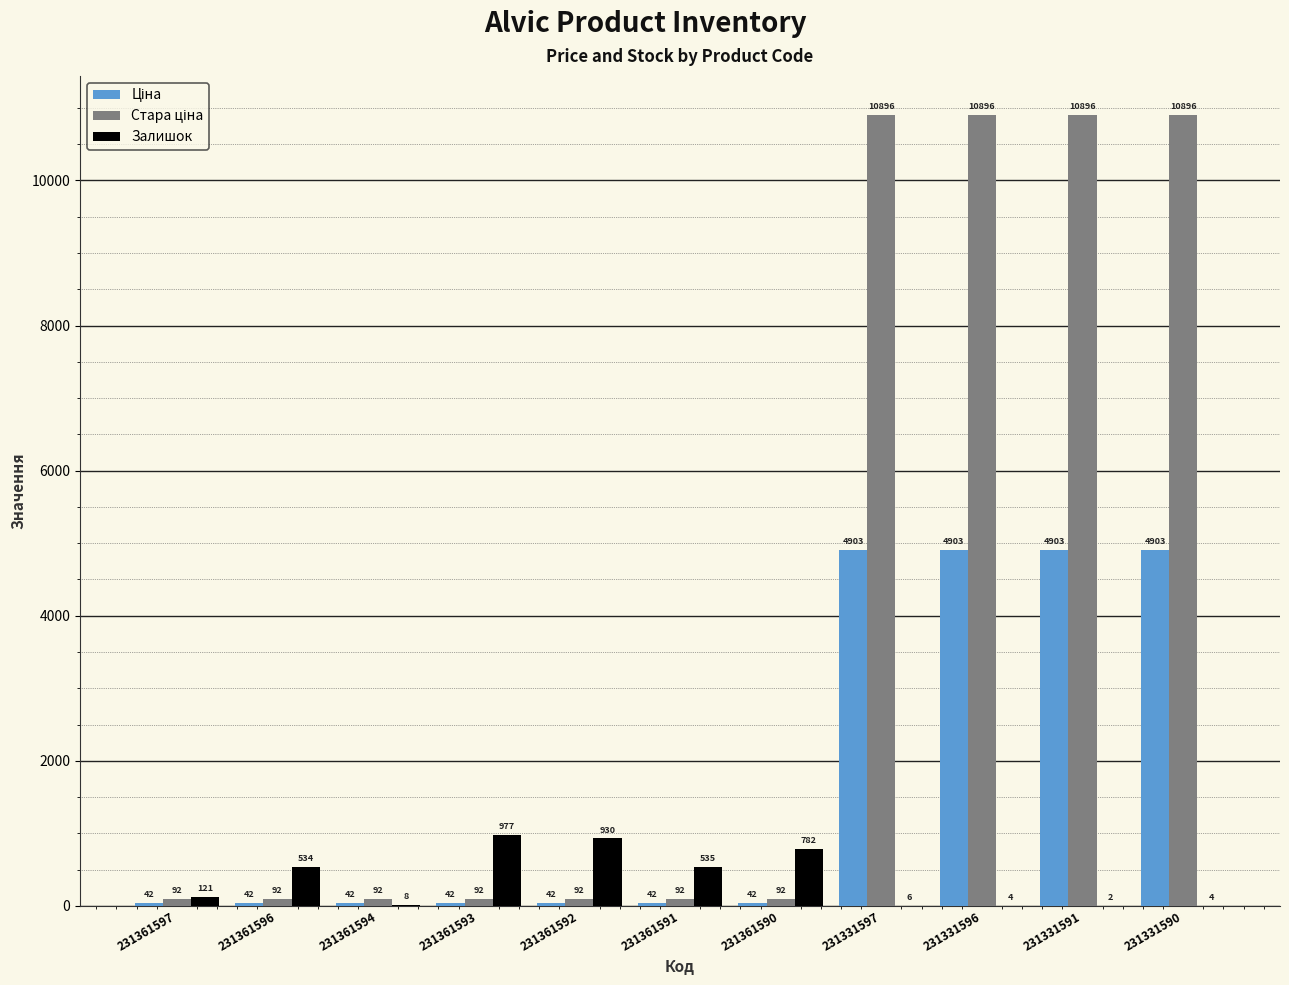

What is the sum of all Залишок values?

3903.0